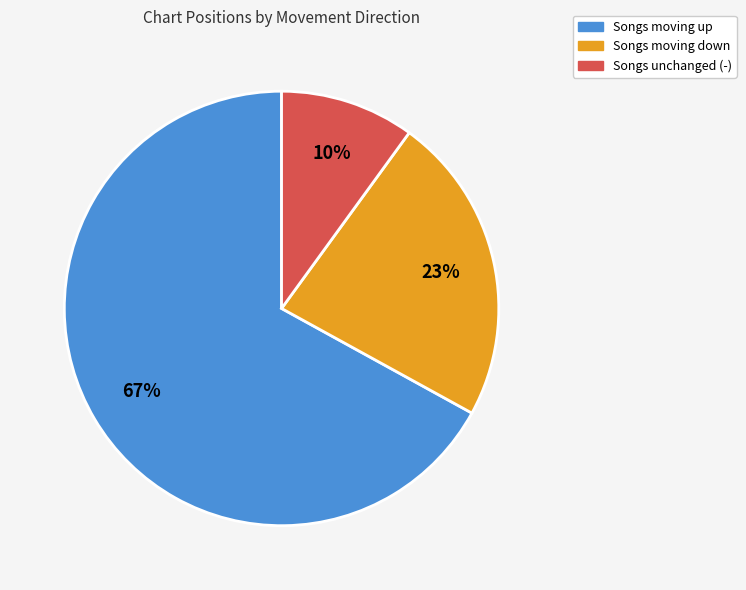

Is there a majority slice in this chart?

Yes